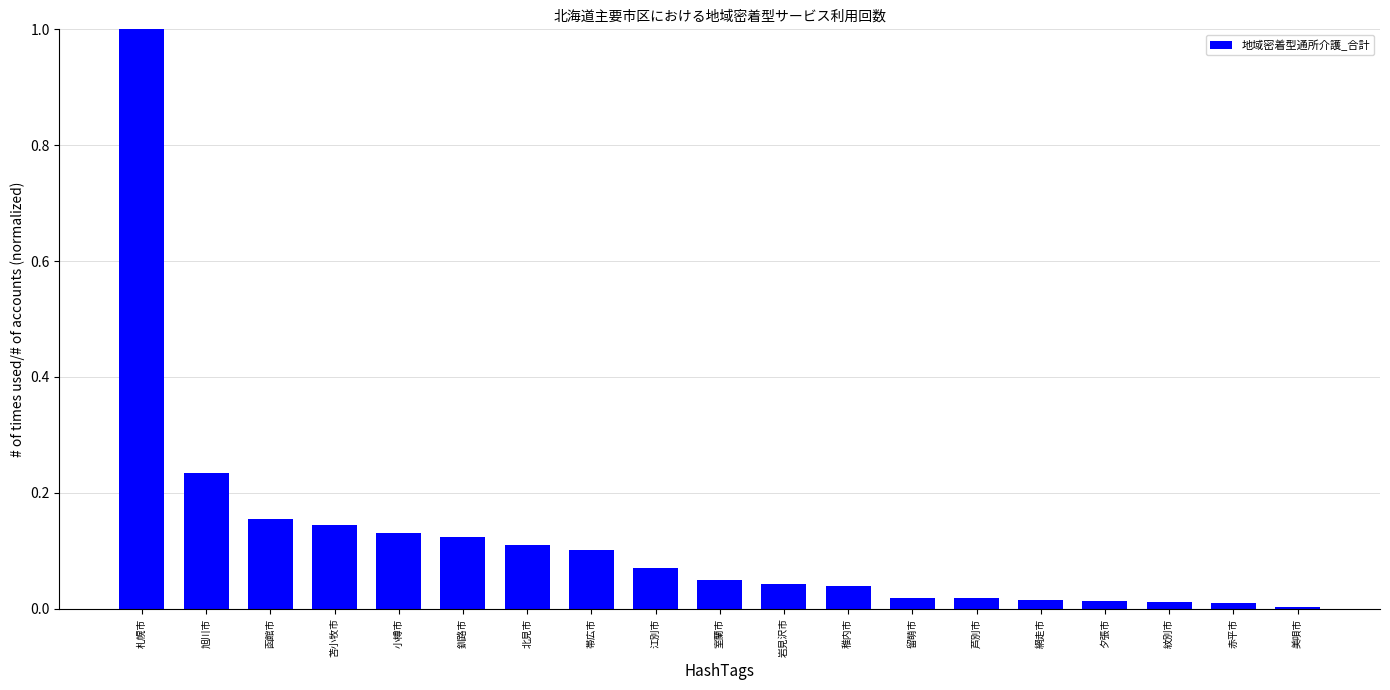

What position from the left is 釧路市?

6